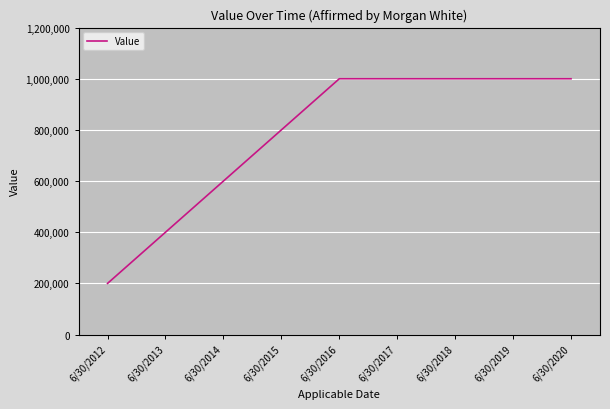

What is the average value?

777778